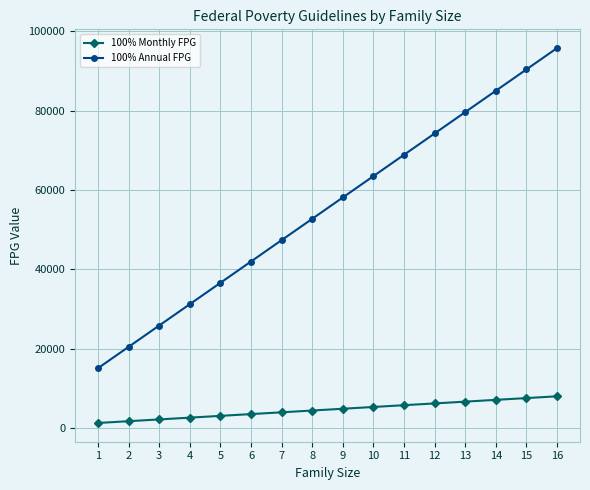

Which series has the widest spread of values?

100% Annual FPG